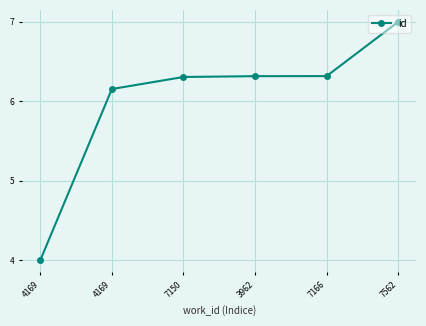

What is the minimum value shown in the chart?

4.0